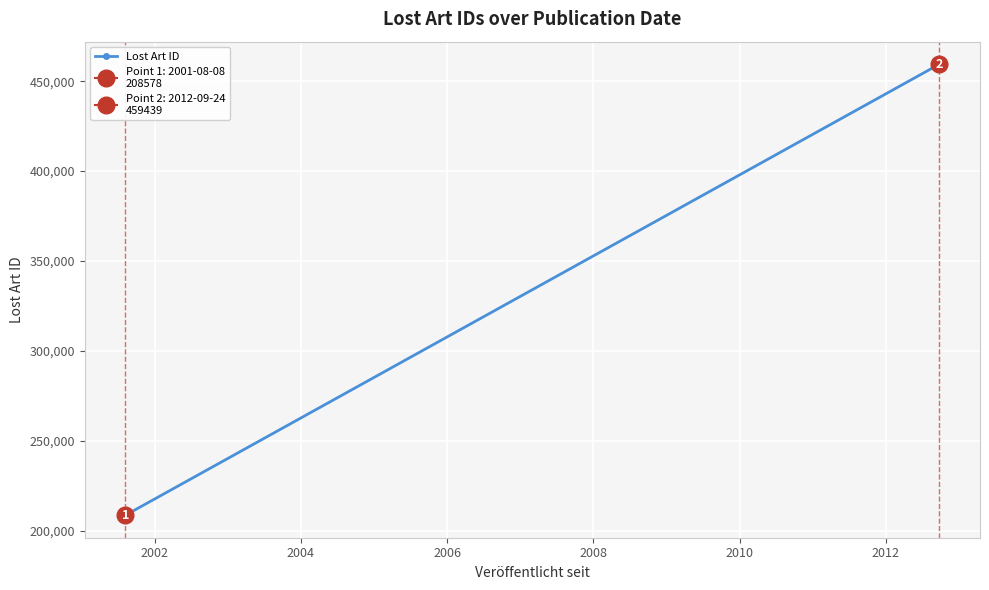

What is the difference between the maximum and second lowest values?

250872